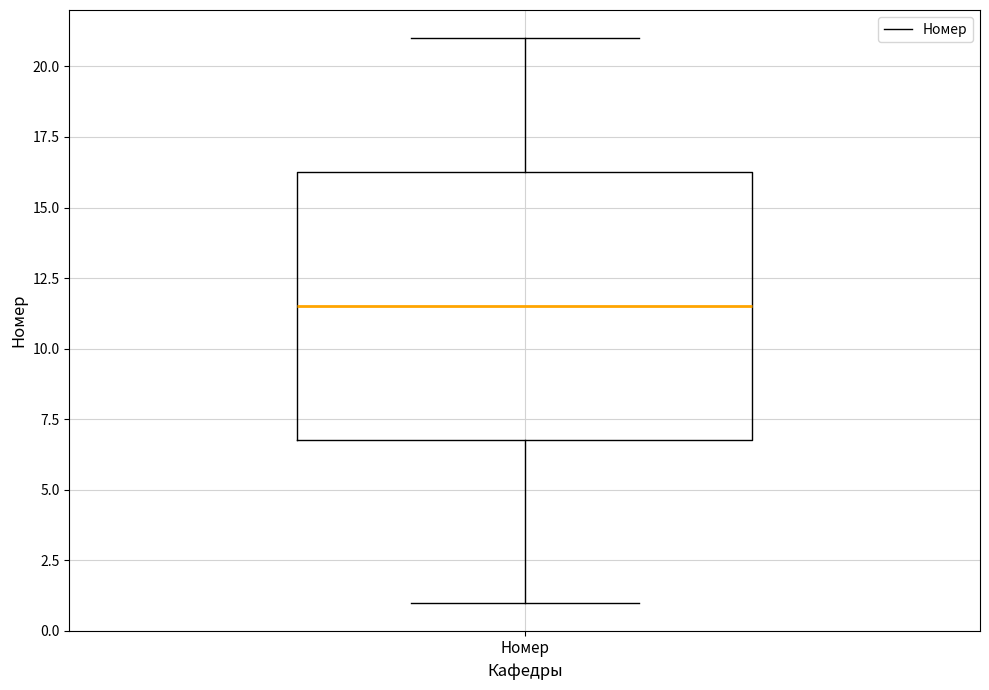

Read this box plot against the y-axis: the position of the median line, the range covered by the box, and the ends of both whiskers. The values are not printed on the chart, so give them approximately, as read against the axis.

median 11.5, box 7.0 to 16.5, whiskers 1.0 to 21.0